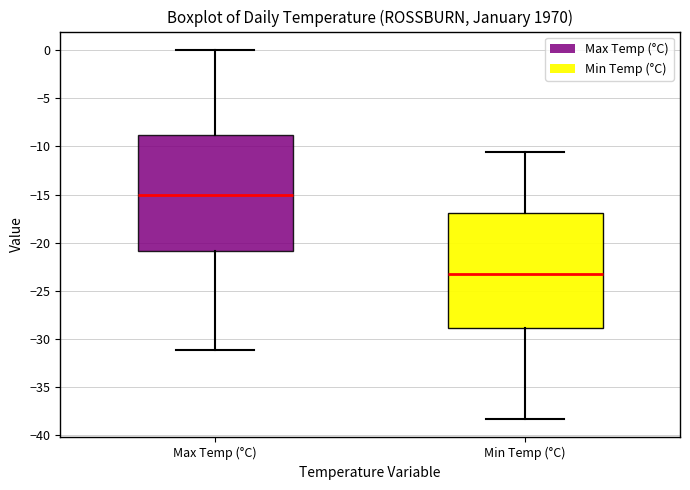

Where does the upper whisker of the box for Min Temp (°C) end on the y-axis? The values are not printed on the chart, so give them approximately, as read against the axis.

-10.5